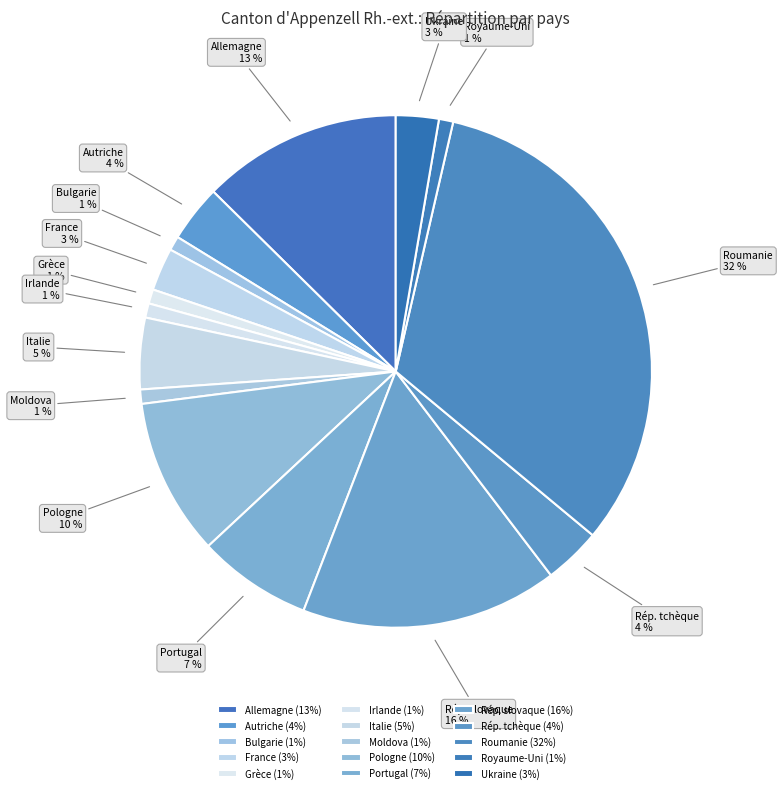

To the nearest percent, what portion does Italie represent?

5%